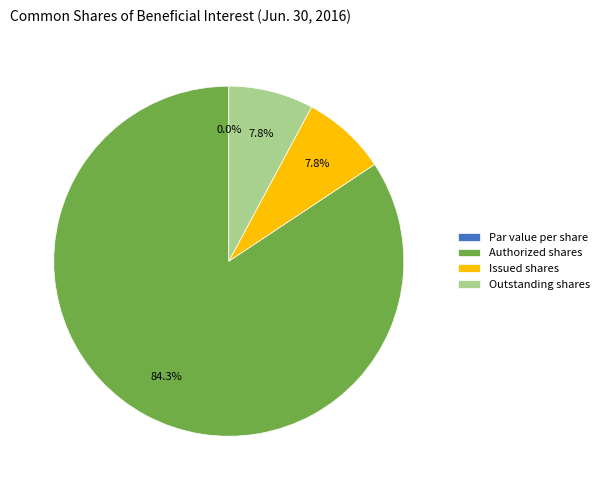

How many slices are in this pie chart?

4